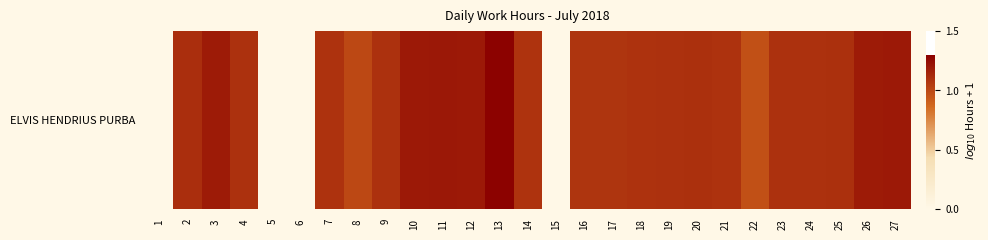

True or false: the data shows 0.5 at 25.

False